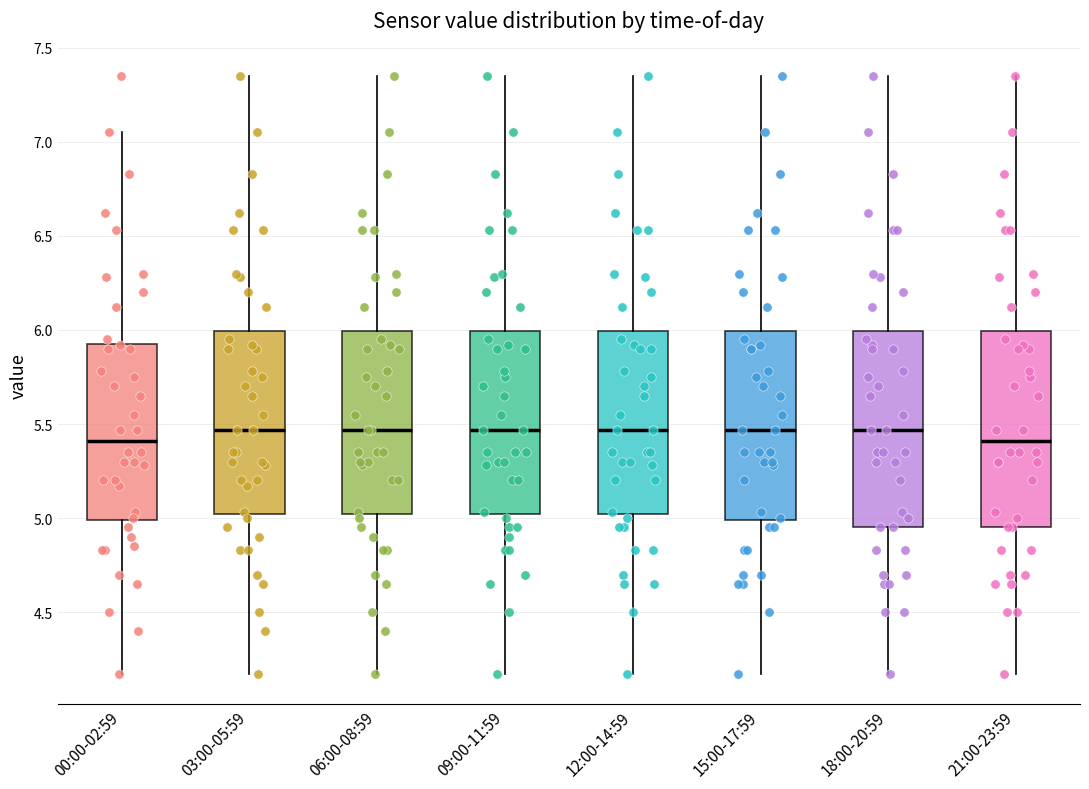

Where does the upper whisker of the box for 03:00-05:59 end on the y-axis? The values are not printed on the chart, so give them approximately, as read against the axis.

7.35